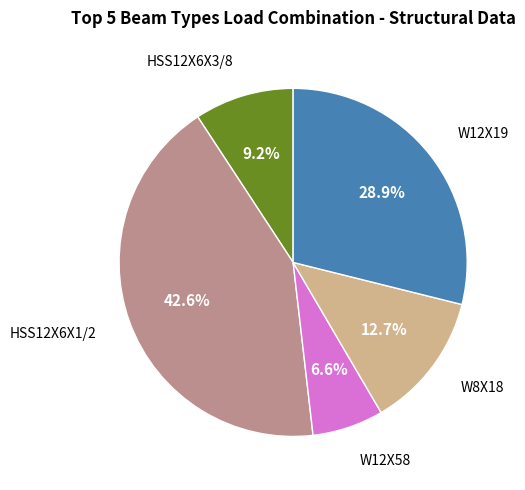

Does any single category account for the majority?

No